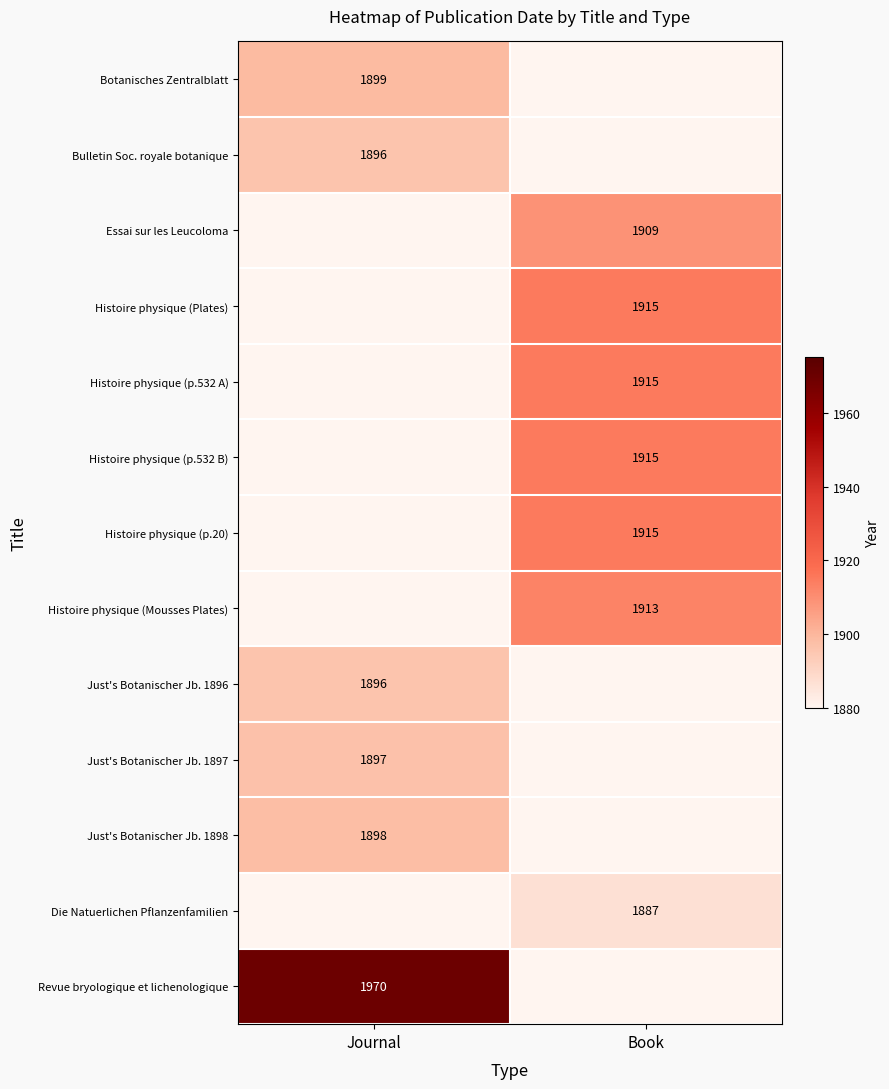

True or false: Botanisches Zentralblatt has a value of 589 at Journal.

False